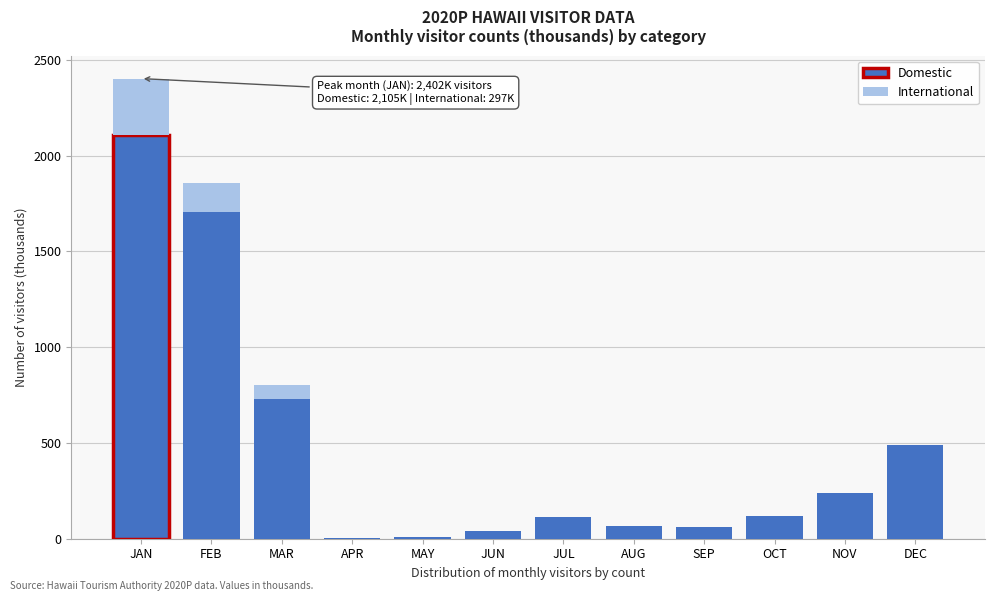

The Domestic series shows 120.1 at NOV. True or false?

False